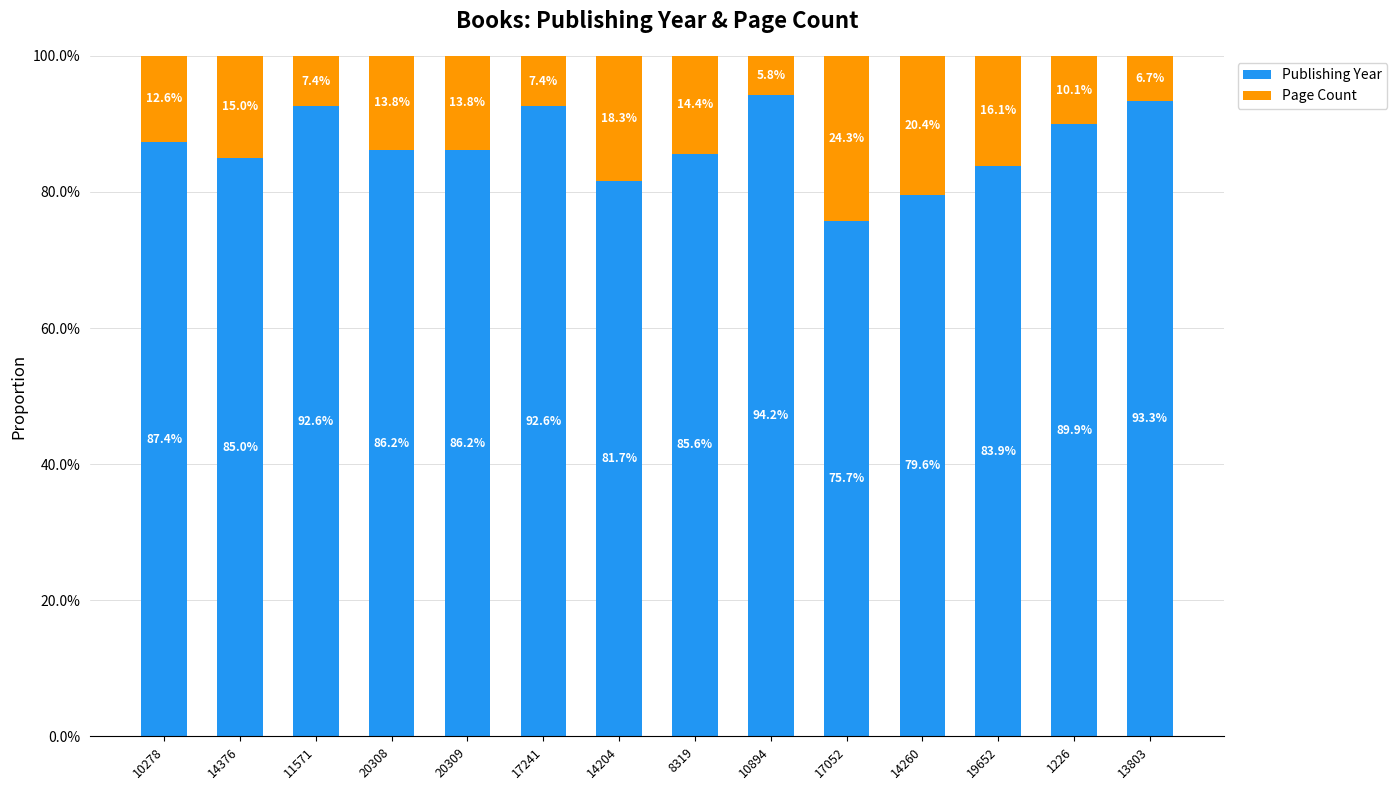

What is the lowest value of the Publishing Year series?

0.8